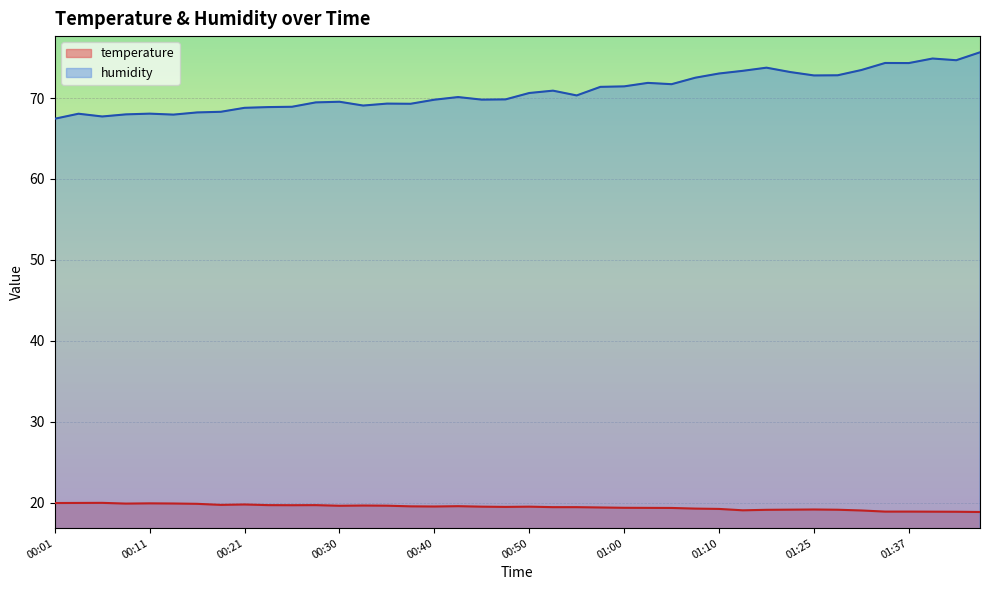

The humidity series shows 72.8 at 01:28. True or false?

True